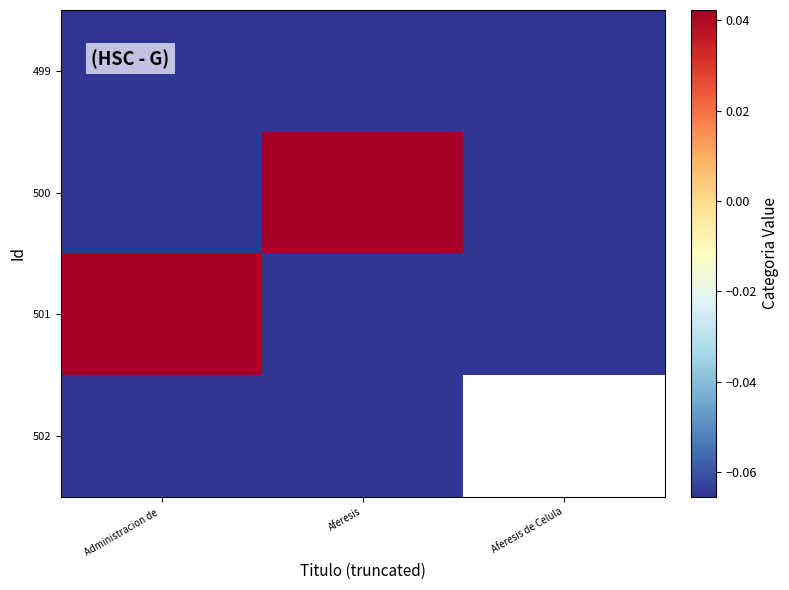

The value of 500 at Aferesis de Celula is -0.1. True or false?

True